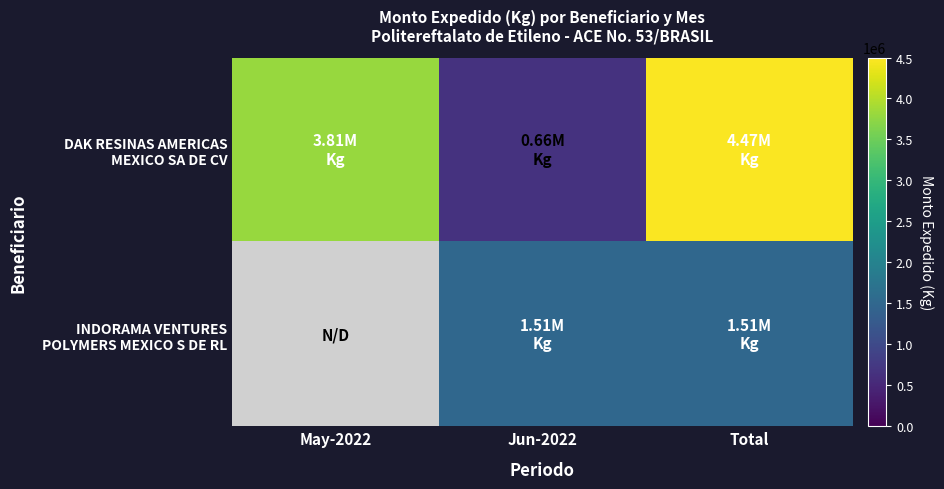

Is it true that DAK RESINAS AMERICAS MEXICO SA DE CV equals 3806000 at May-2022?

True